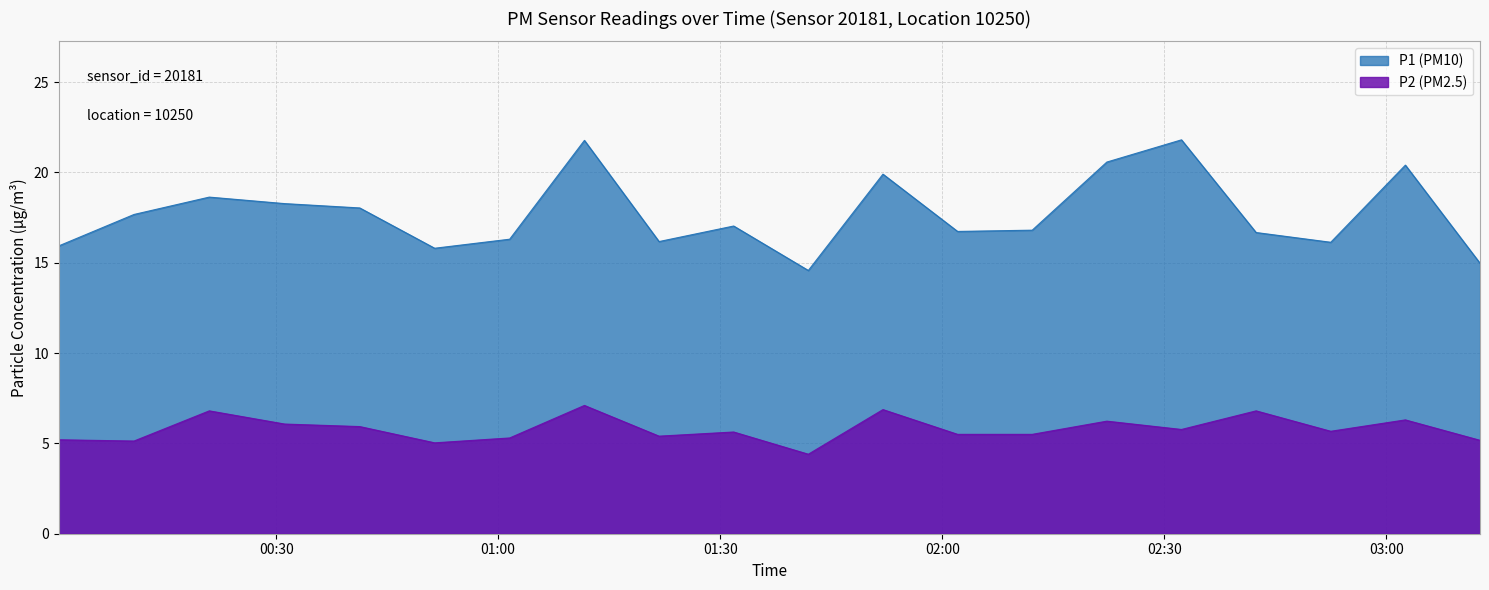

Reading left to right, what are all the values shown in this chart?

P1: 15.9	17.7	18.6	18.3	18.0	15.8	16.3	21.8	16.2	17.0	14.6	19.9	16.7	16.8	20.6	21.8	16.7	16.1	20.4	15.0
P2: 5.2	5.1	6.8	6.1	5.9	5.0	5.3	7.1	5.4	5.6	4.4	6.9	5.5	5.5	6.2	5.8	6.8	5.7	6.3	5.2